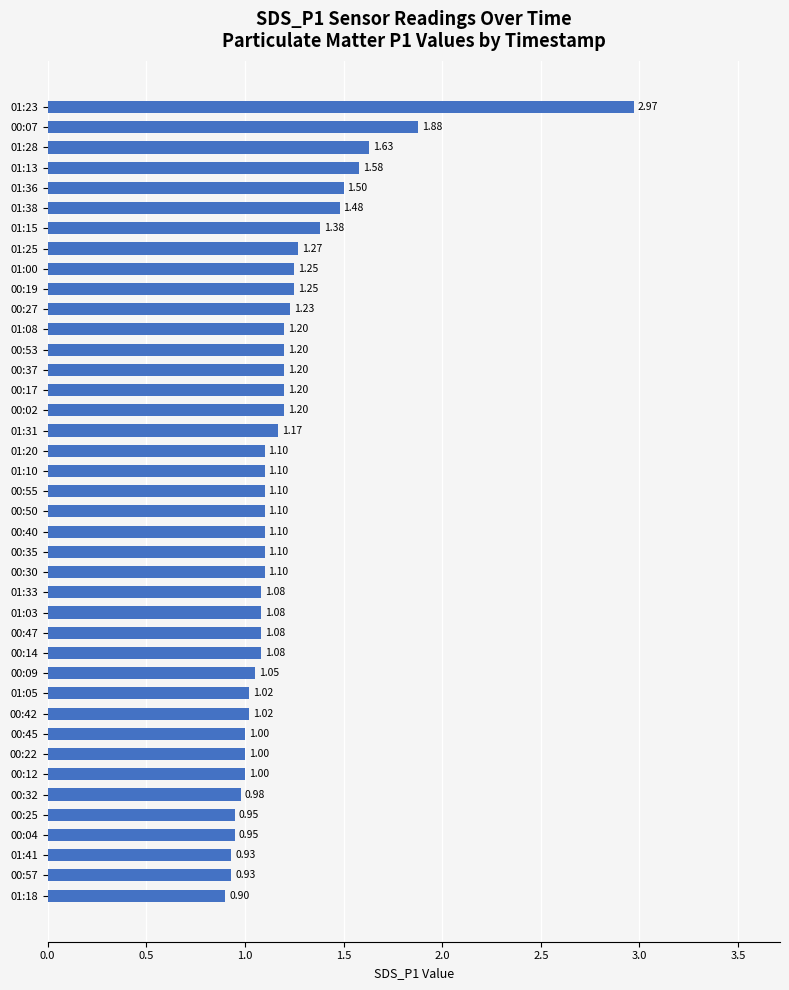

What is the difference between the maximum and second lowest values?

2.0